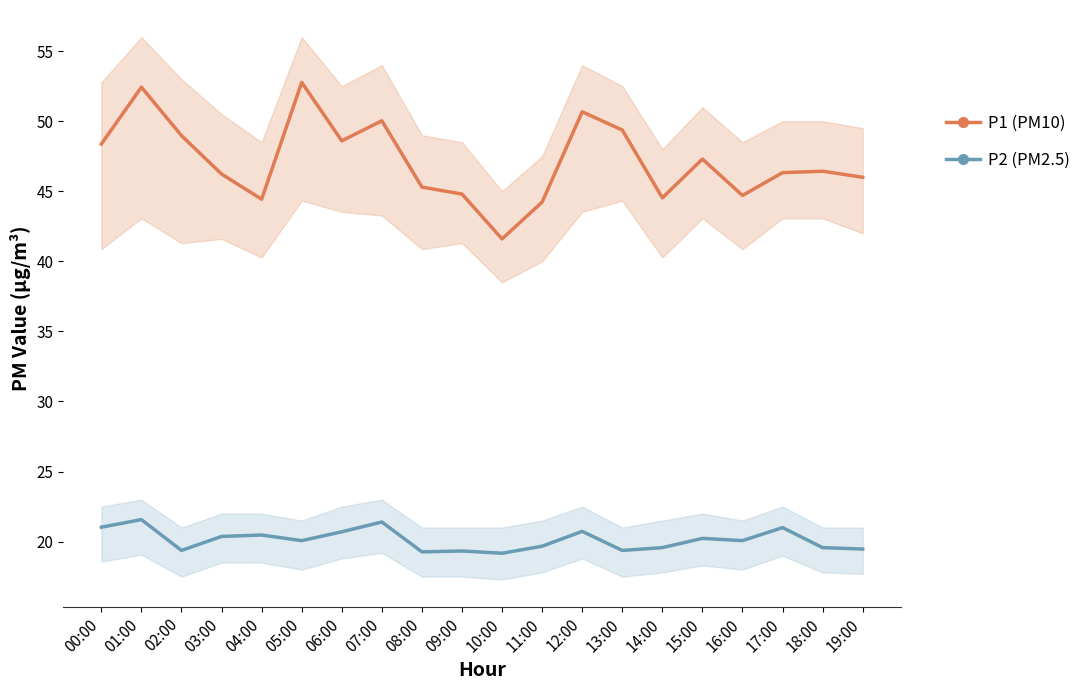

Reading right to left, what are all the values shown in this chart?

P1 (PM10): 19:00=46.0	18:00=46.4	17:00=46.3	16:00=44.7	15:00=47.3	14:00=44.5	13:00=49.4	12:00=50.7	11:00=44.2	10:00=41.6	09:00=44.8	08:00=45.3	07:00=50.0	06:00=48.6	05:00=52.8	04:00=44.4	03:00=46.2	02:00=49.0	01:00=52.4	00:00=48.4
P2 (PM2.5): 19:00=19.5	18:00=19.6	17:00=21.0	16:00=20.1	15:00=20.2	14:00=19.6	13:00=19.4	12:00=20.7	11:00=19.7	10:00=19.2	09:00=19.3	08:00=19.3	07:00=21.4	06:00=20.7	05:00=20.1	04:00=20.5	03:00=20.4	02:00=19.4	01:00=21.6	00:00=21.0